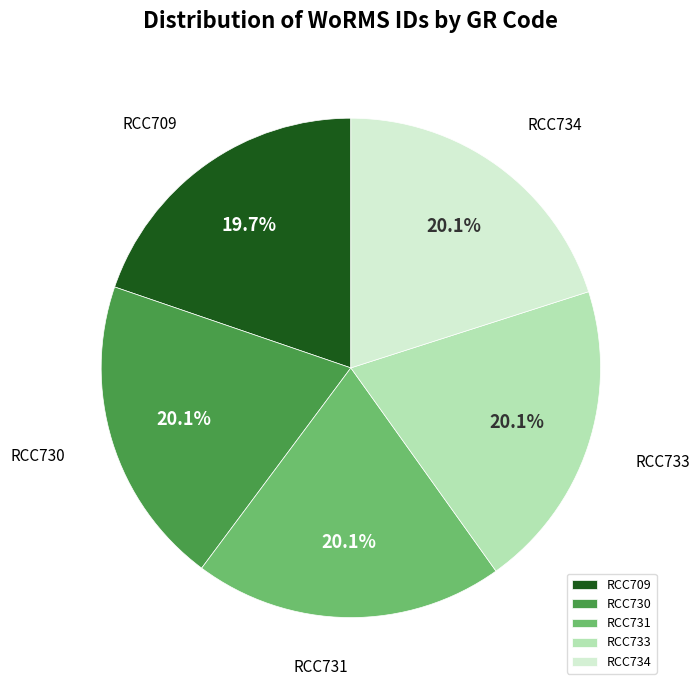

Is there a majority slice in this chart?

No